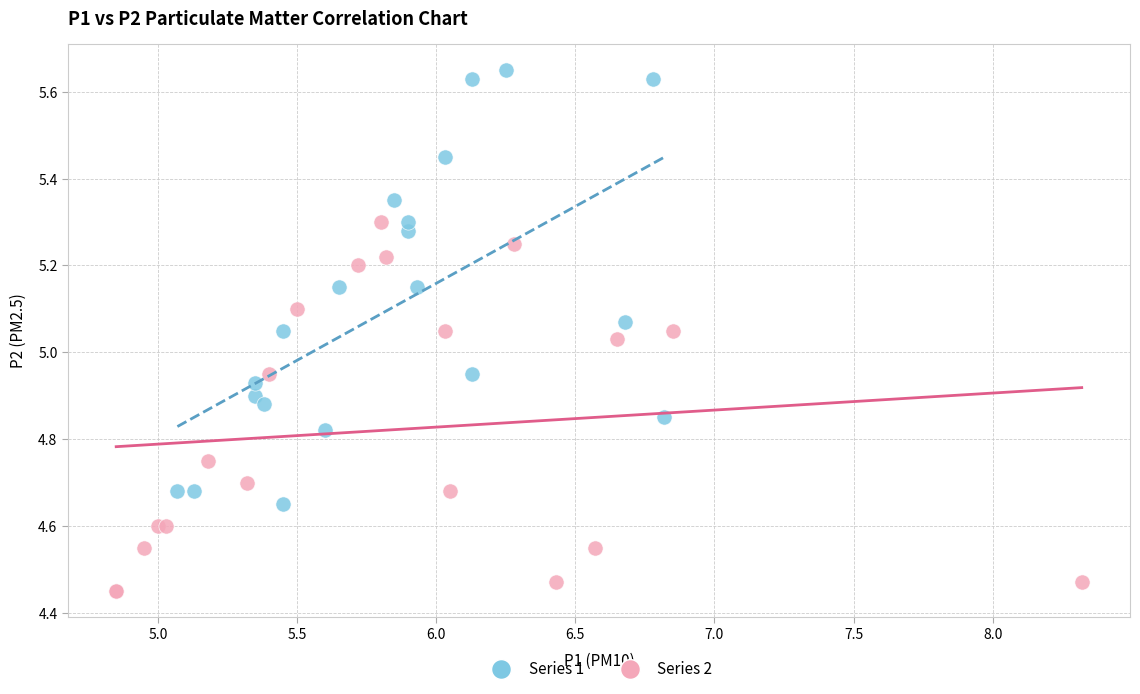

Which series has the largest Y range (max minus min)?

Series 1